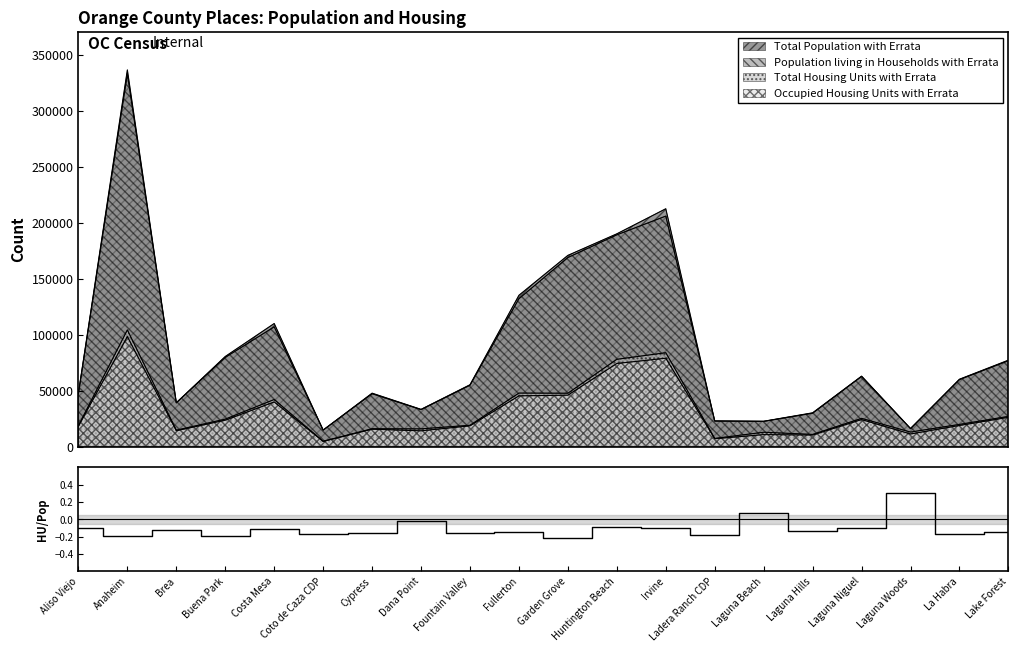

Reading left to right, extract all data points from this chart.

Aliso Viejo=-0.1	Anaheim=-0.2	Brea=-0.1	Buena Park=-0.2	Costa Mesa=-0.1	Coto de Caza CDP=-0.2	Cypress=-0.2	Dana Point=-0.0	Fountain Valley=-0.2	Fullerton=-0.1	Garden Grove=-0.2	Huntington Beach=-0.1	Irvine=-0.1	Ladera Ranch CDP=-0.2	Laguna Beach=0.1	Laguna Hills=-0.1	Laguna Niguel=-0.1	Laguna Woods=0.3	La Habra=-0.2	Lake Forest=-0.1